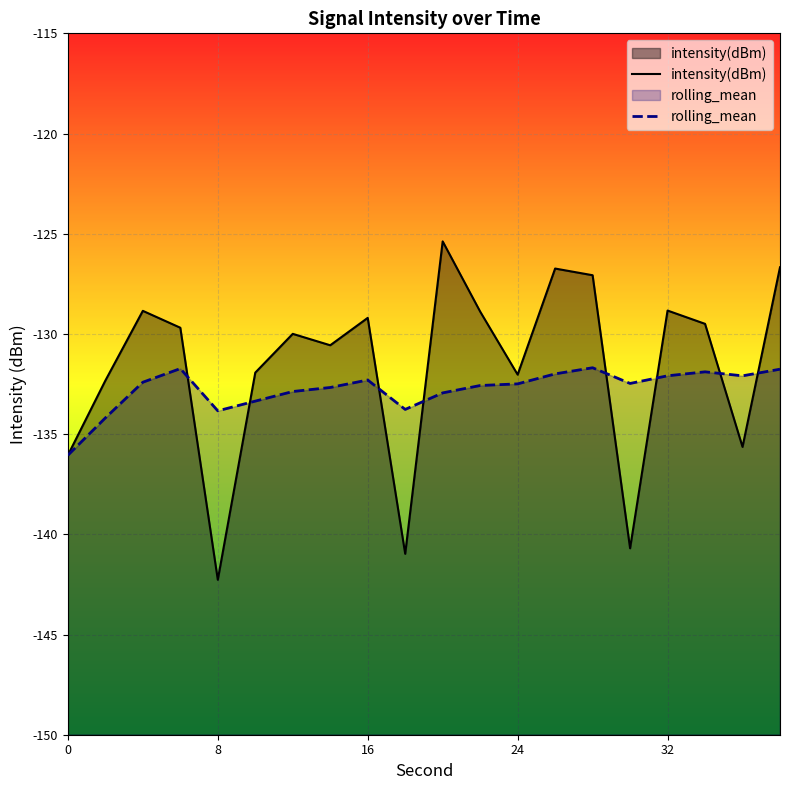

Which category has the lowest value across all series?

8